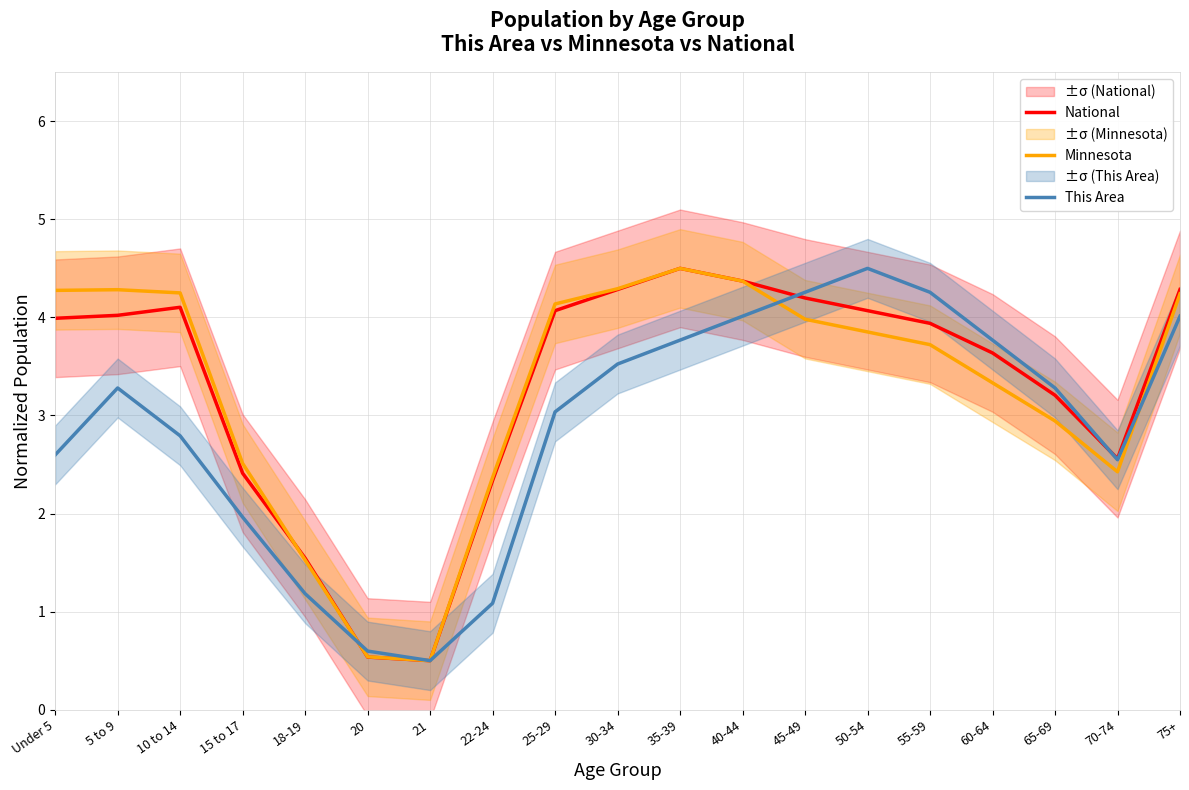

Reading left to right, transcribe all the data shown in this chart.

National: Under 5=4.0	5 to 9=4.0	10 to 14=4.1	15 to 17=2.4	18-19=1.5	20=0.5	21=0.5	22-24=2.3	25-29=4.1	30-34=4.3	35-39=4.5	40-44=4.4	45-49=4.2	50-54=4.1	55-59=3.9	60-64=3.6	65-69=3.2	70-74=2.6	75+=4.3
Minnesota: Under 5=4.3	5 to 9=4.3	10 to 14=4.2	15 to 17=2.5	18-19=1.5	20=0.5	21=0.5	22-24=2.4	25-29=4.1	30-34=4.3	35-39=4.5	40-44=4.4	45-49=4.0	50-54=3.9	55-59=3.7	60-64=3.3	65-69=2.9	70-74=2.4	75+=4.2
This Area: Under 5=2.6	5 to 9=3.3	10 to 14=2.8	15 to 17=2.0	18-19=1.2	20=0.6	21=0.5	22-24=1.1	25-29=3.0	30-34=3.5	35-39=3.8	40-44=4.0	45-49=4.3	50-54=4.5	55-59=4.3	60-64=3.8	65-69=3.3	70-74=2.5	75+=4.0